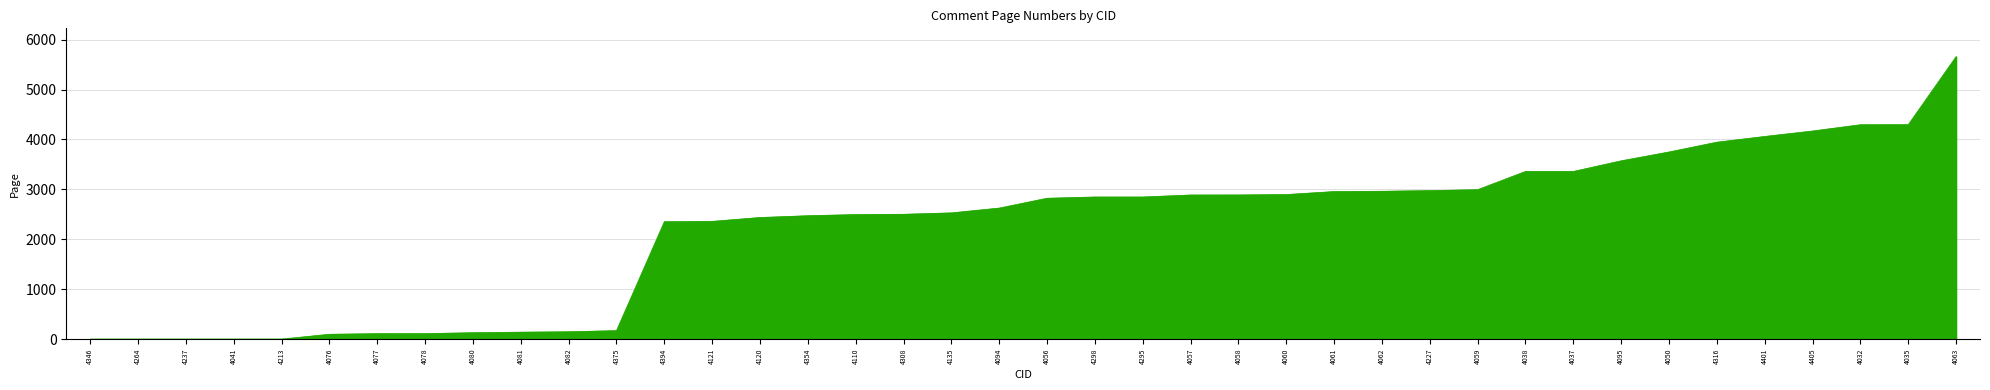

What is the change in value from 4080 to 4316?

+3817